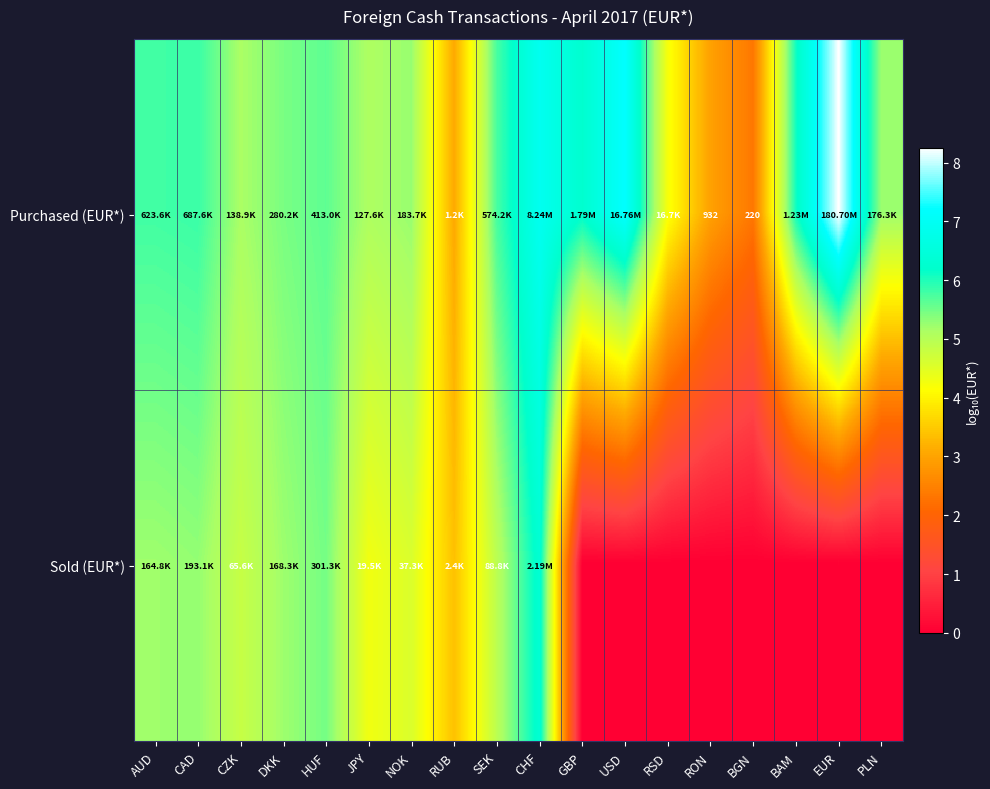

At how many categories does at least one series exceed 0?

18